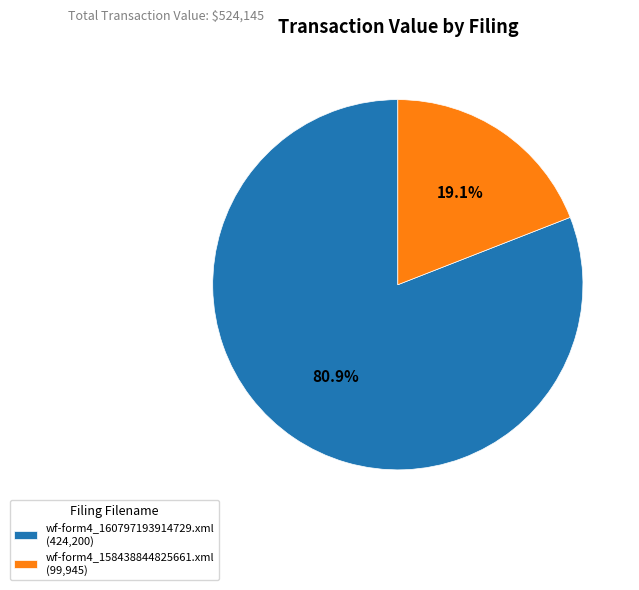

Does any single category account for the majority?

Yes